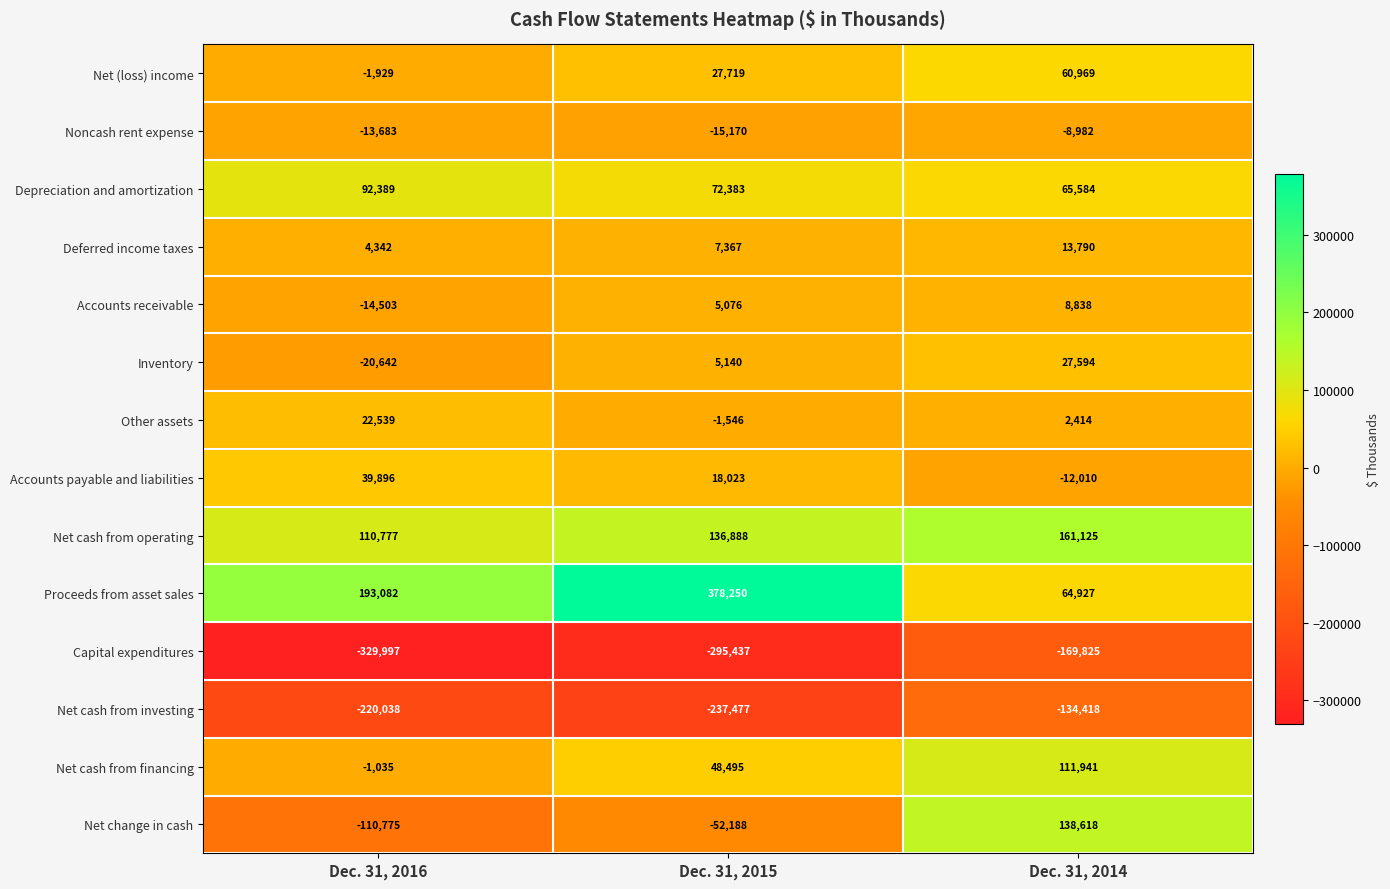

At how many categories does at least one series exceed 60451?

3